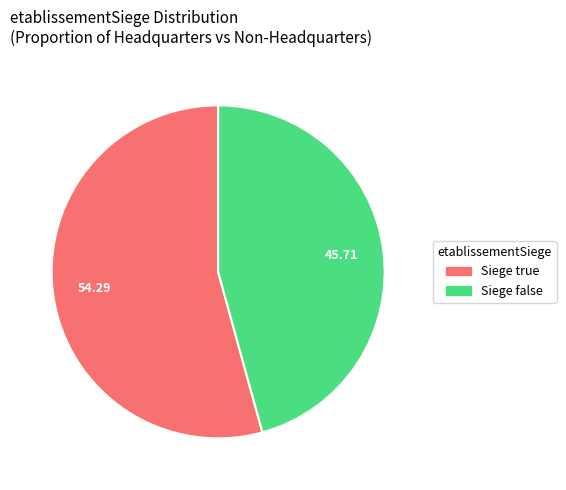

Does any single category account for the majority?

Yes